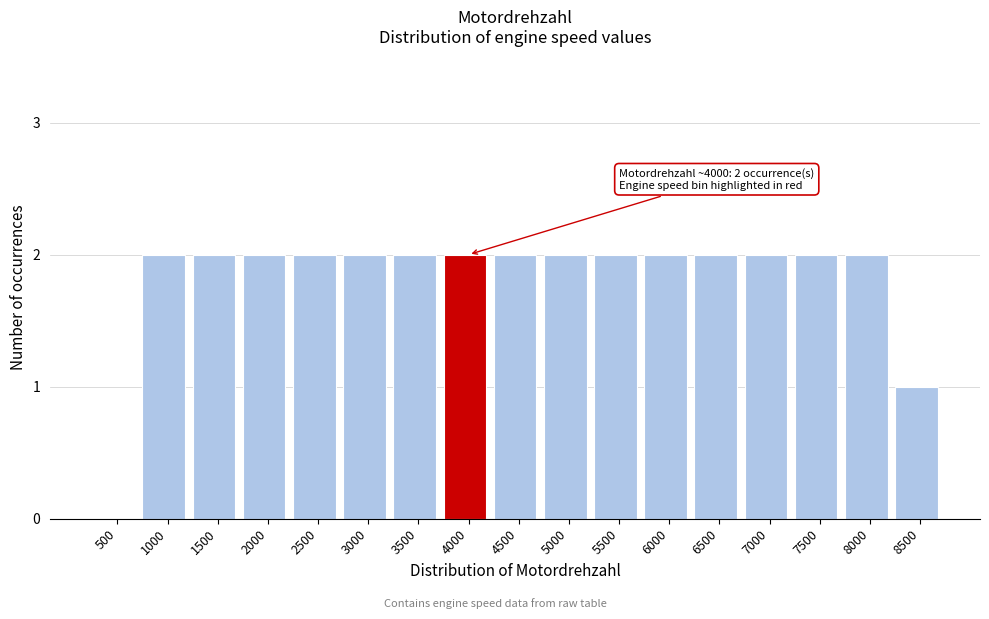

Reading left to right, what are all the values shown in this chart?

500=0	1000=2	1500=2	2000=2	2500=2	3000=2	3500=2	4000=2	4500=2	5000=2	5500=2	6000=2	6500=2	7000=2	7500=2	8000=2	8500=1